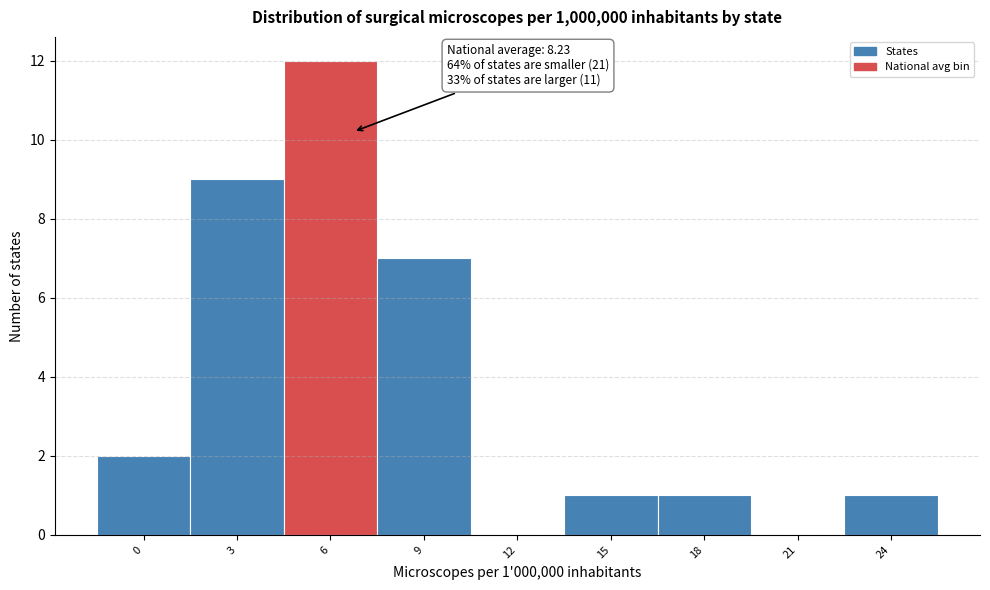

Reading left to right, what are all the values shown in this chart?

0=2	3=9	6=12	9=7	12=0	15=1	18=1	21=0	24=1